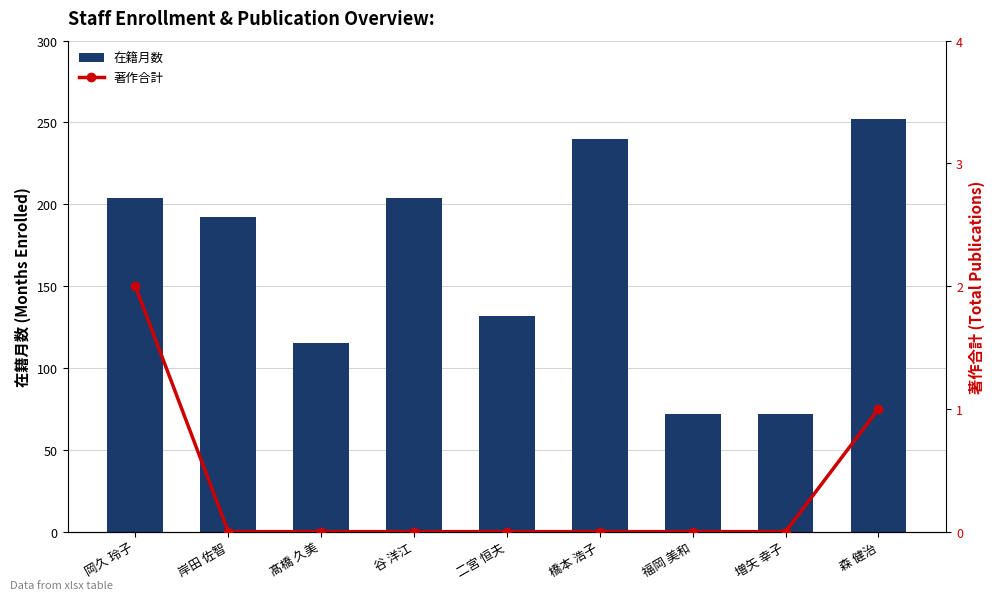

The value of 在籍月数 at 谷 洋江 is 112. True or false?

False